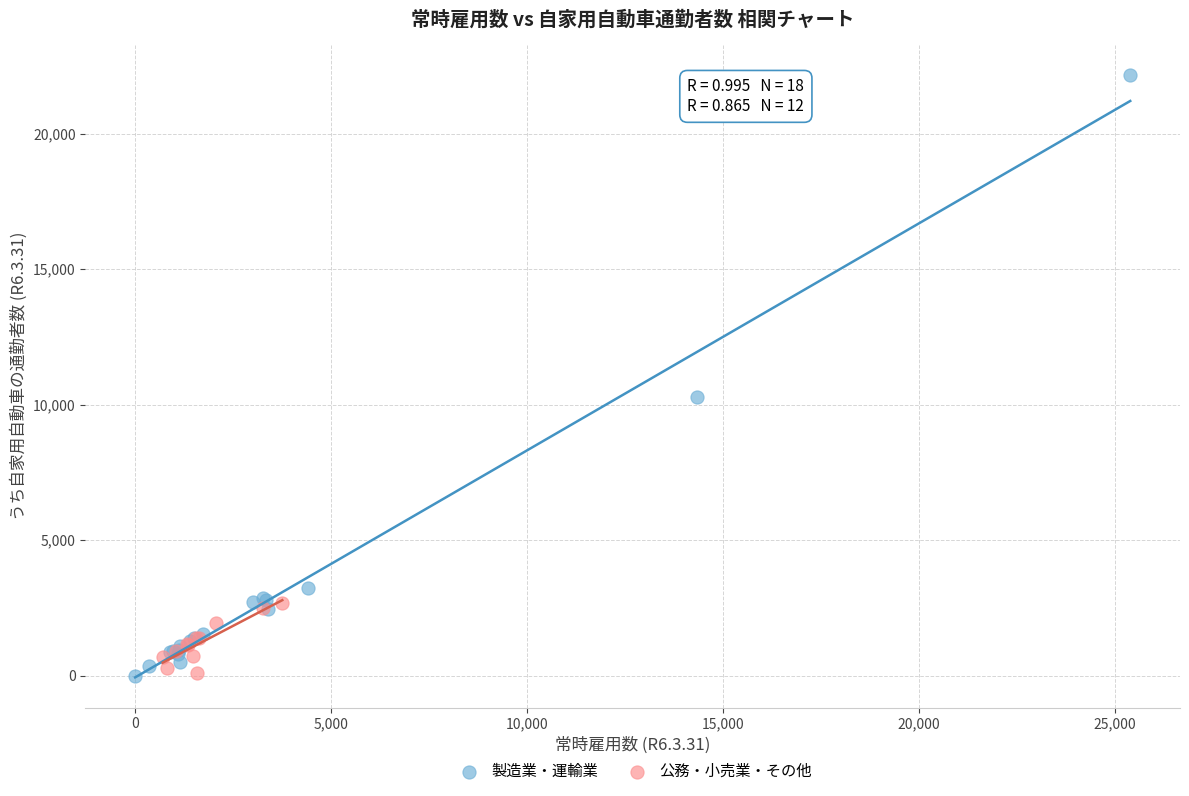

Which series has the largest Y range (max minus min)?

製造業・運輸業